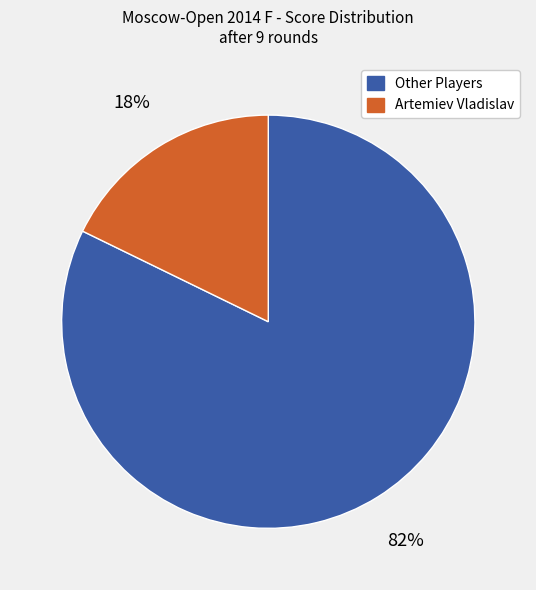

Is there a majority slice in this chart?

Yes